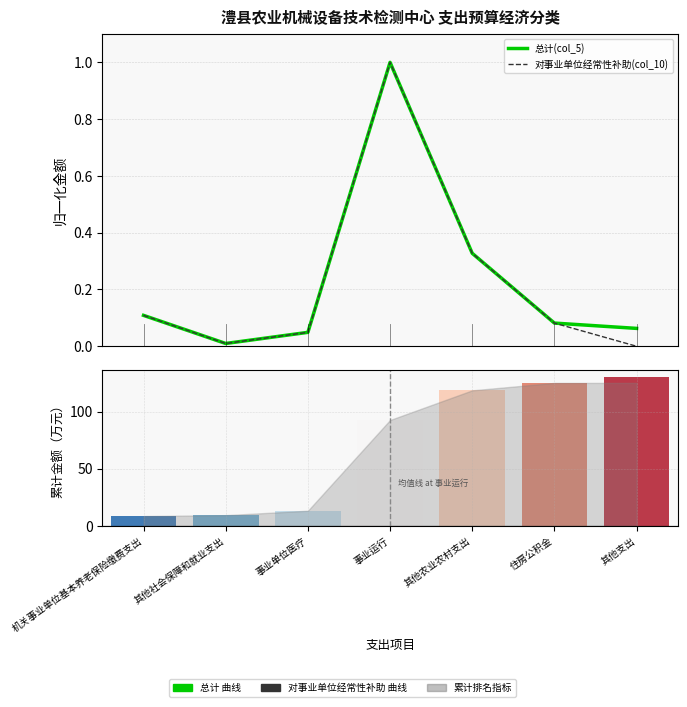

What is the maximum value for 总计(col_5)?

1.0